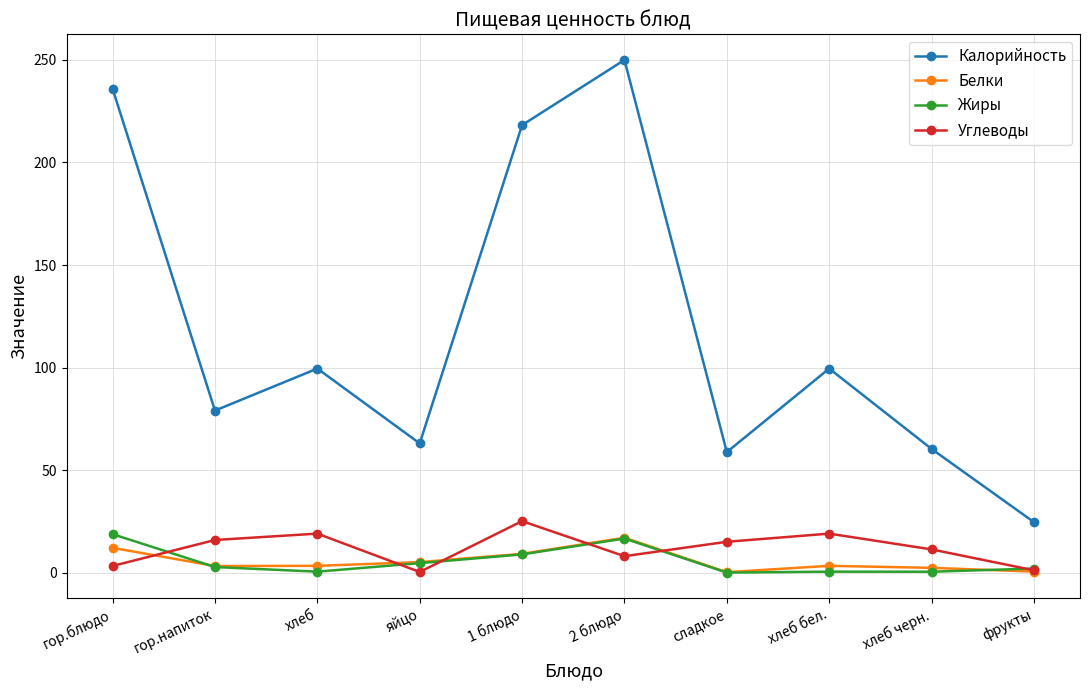

True or false: Белки has more than 1 interior local peaks.

True